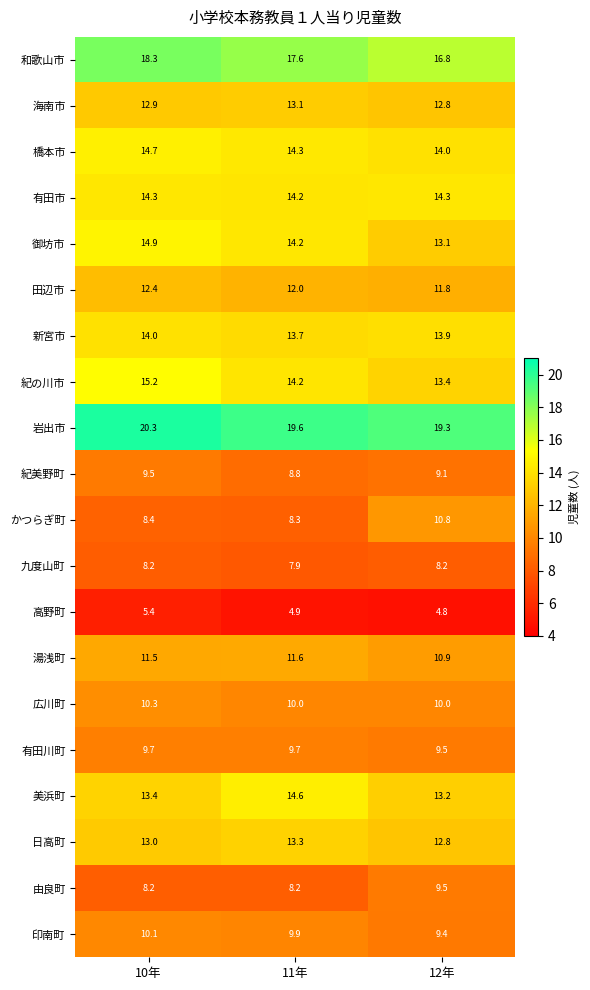

Read the 御坊市 value at 11年.

14.2